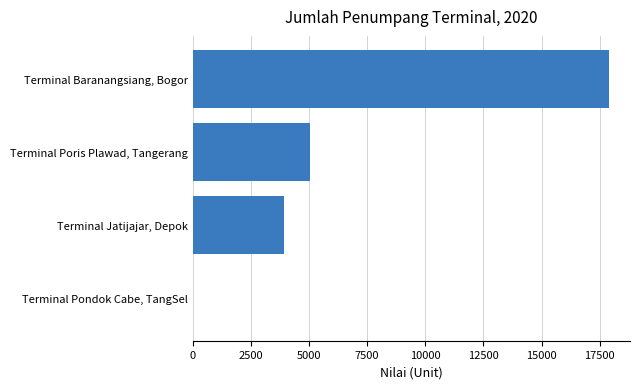

What is the maximum value shown in the chart?

17905